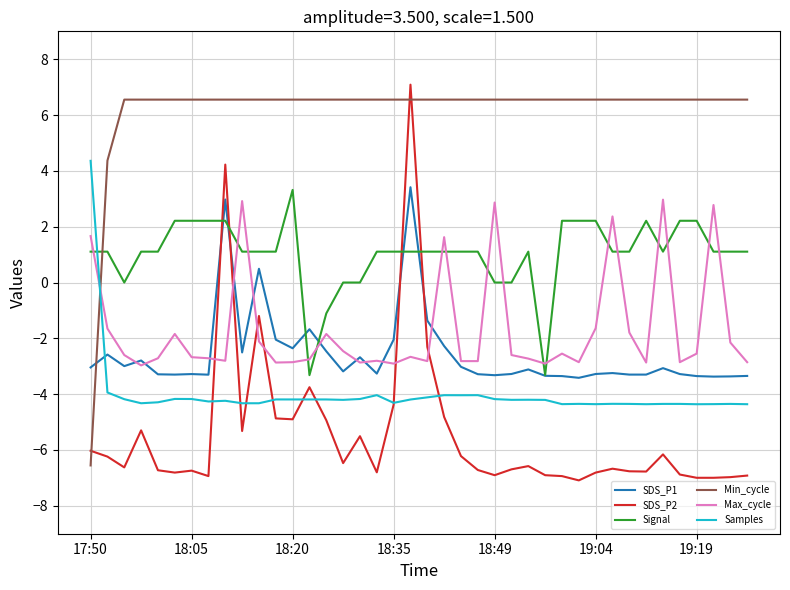

Rank the series by their maximum value, from highest to lowest.

SDS_P2, Min_cycle, Samples, SDS_P1, Signal, Max_cycle